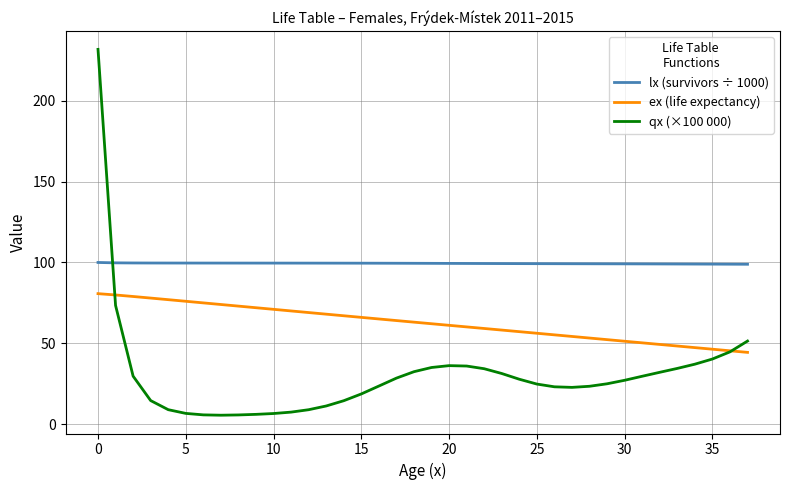

Does the chart have visible grid lines?

Yes